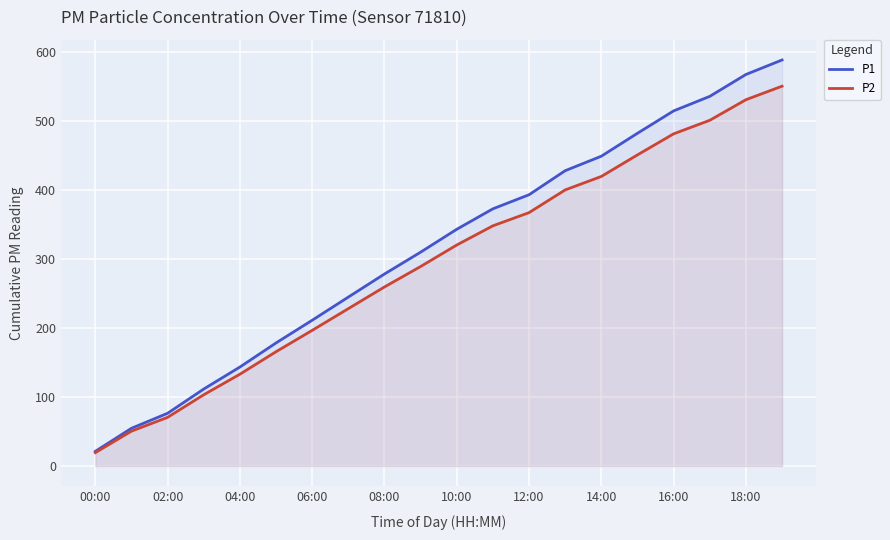

What is the value of the P1 point at the 1st from the left?

21.2